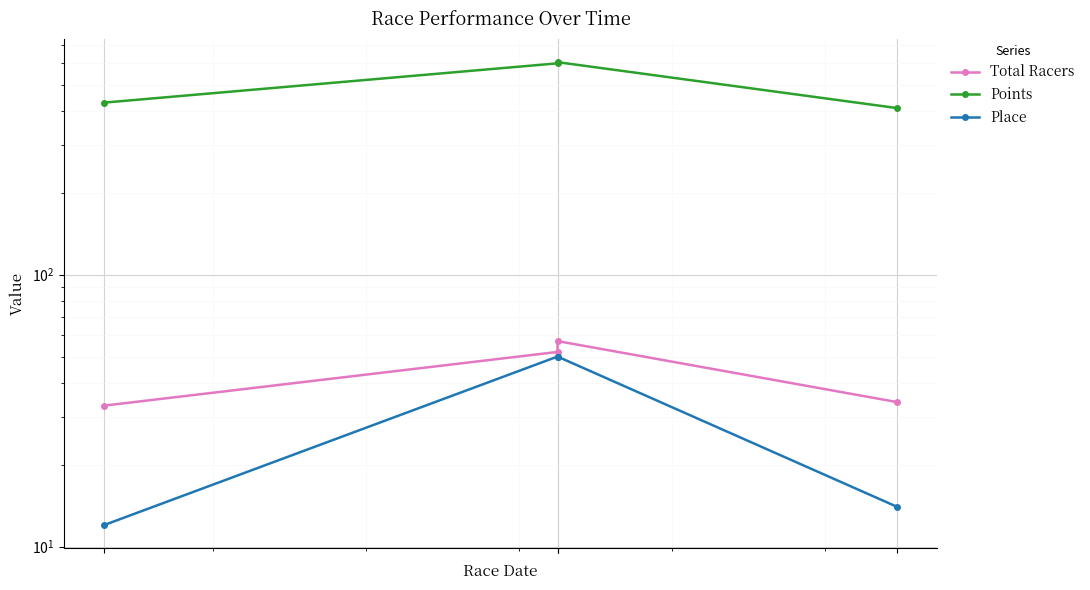

True or false: Place has more than 1 interior local peaks.

False